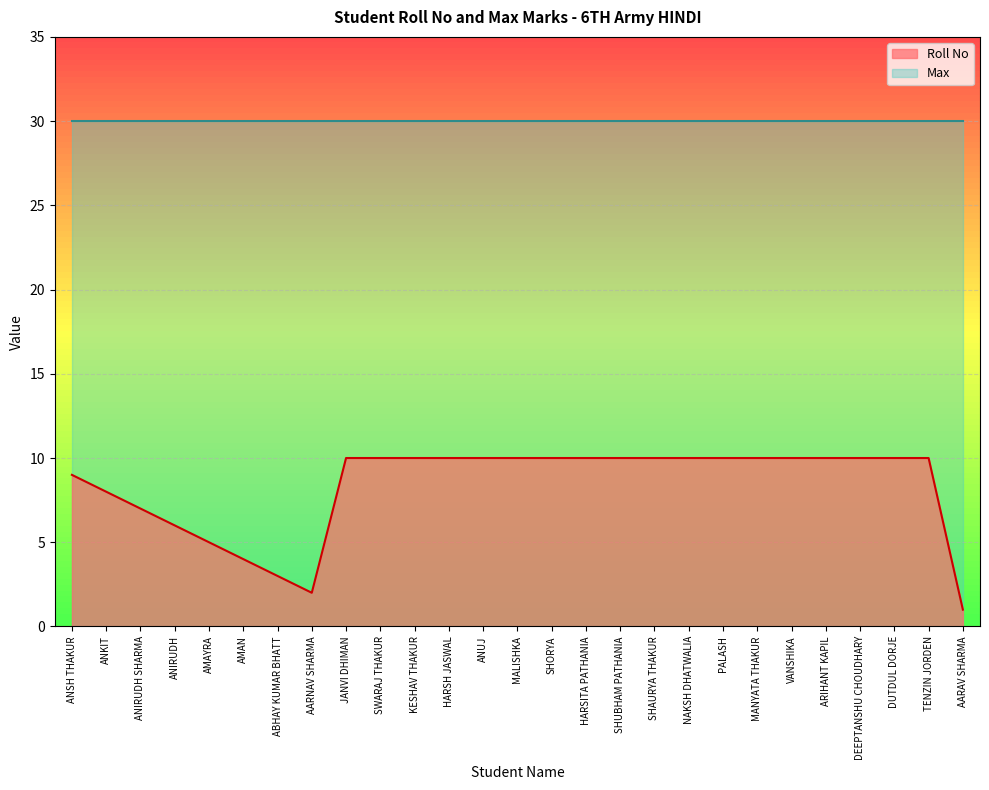

Between SWARAJ THAKUR and ARIHANT KAPIL, which is larger?

SWARAJ THAKUR